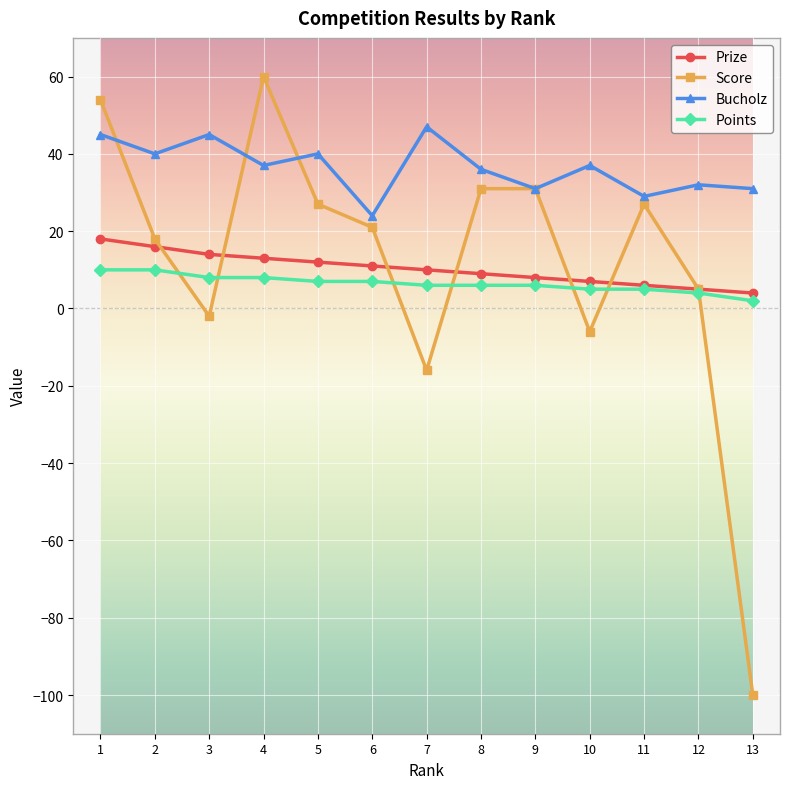

The Bucholz series shows 22 at 2. True or false?

False